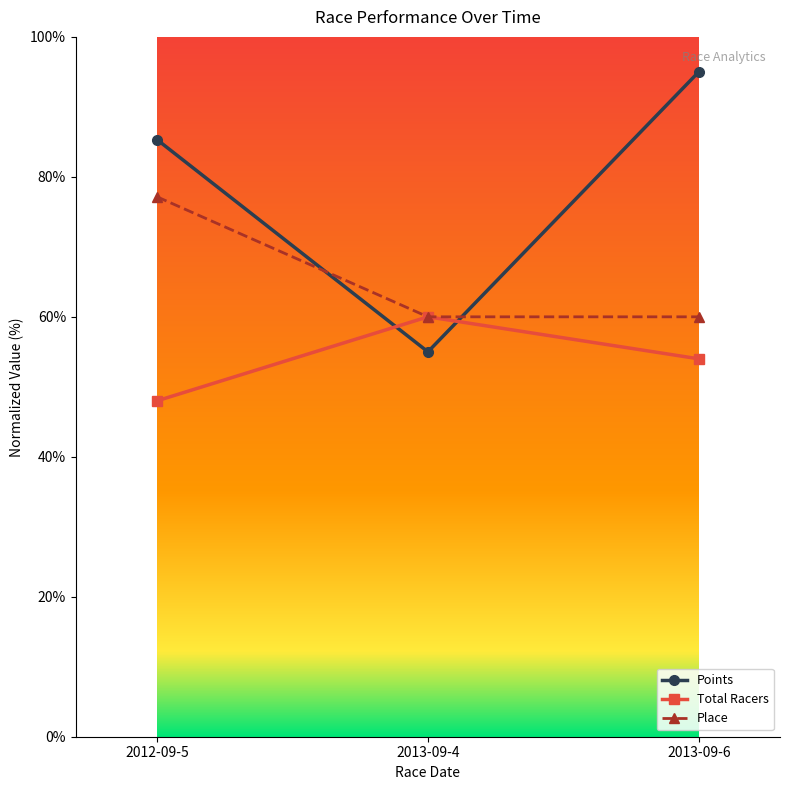

Where is Total Racers nearest to the value 54?

2013-09-6